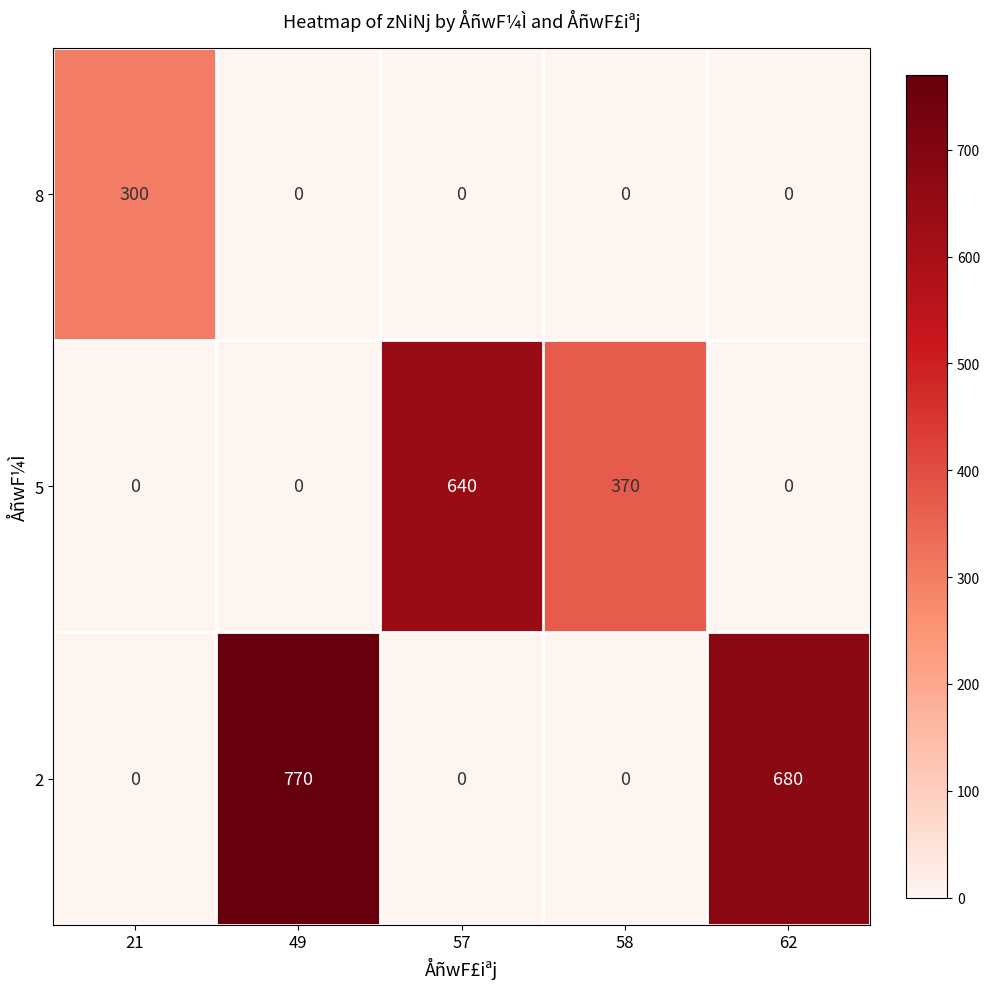

How many data points does each series have?

5